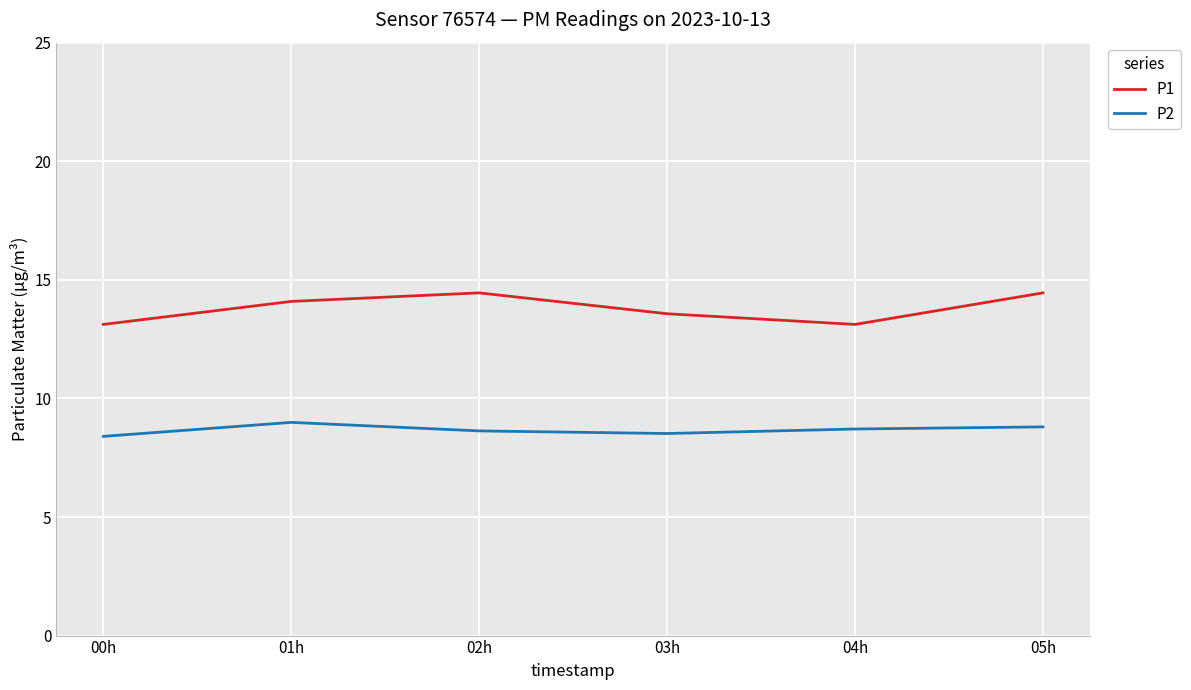

What is the sum of all P2 values?

52.1